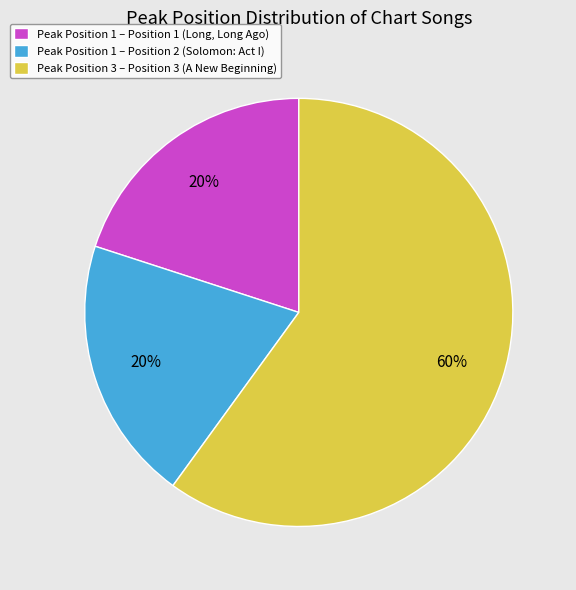

Is there a majority slice in this chart?

Yes